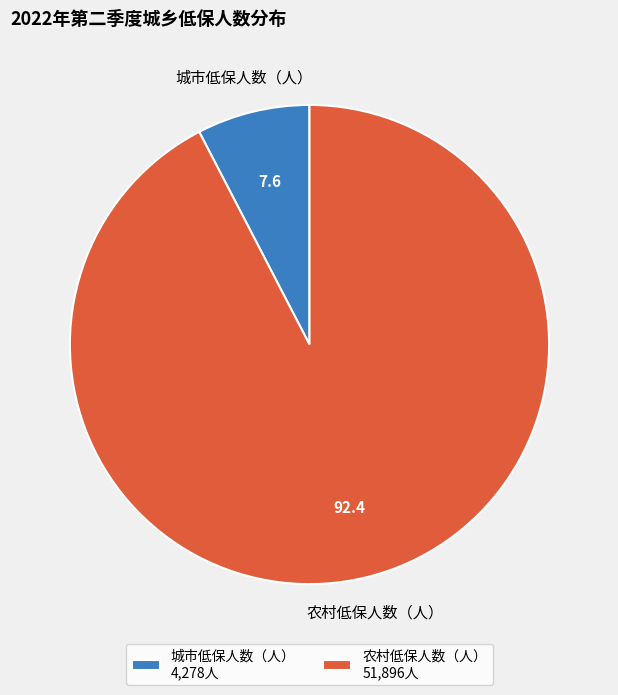

Between 城市低保人数（人） 4,278人 and 农村低保人数（人） 51,896人, which is larger?

农村低保人数（人） 51,896人